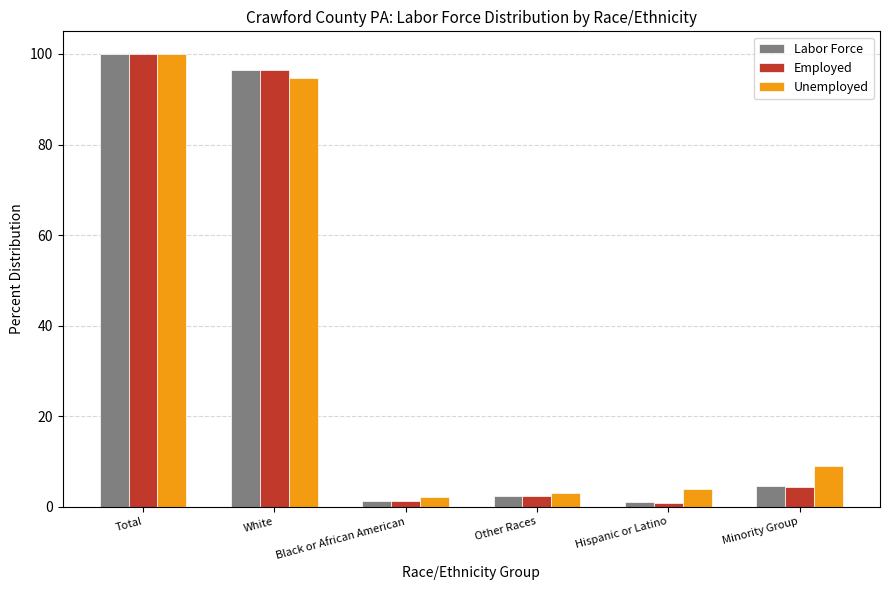

What is the spread (max minus min) of values at Other Races?

0.8